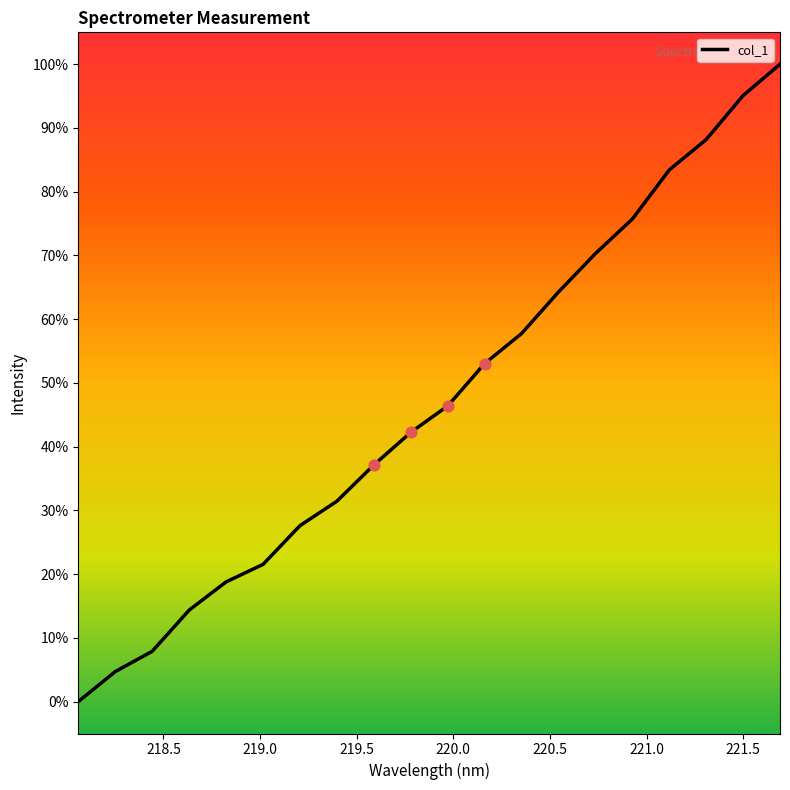

Is this an area chart (filled region under the line)?

No